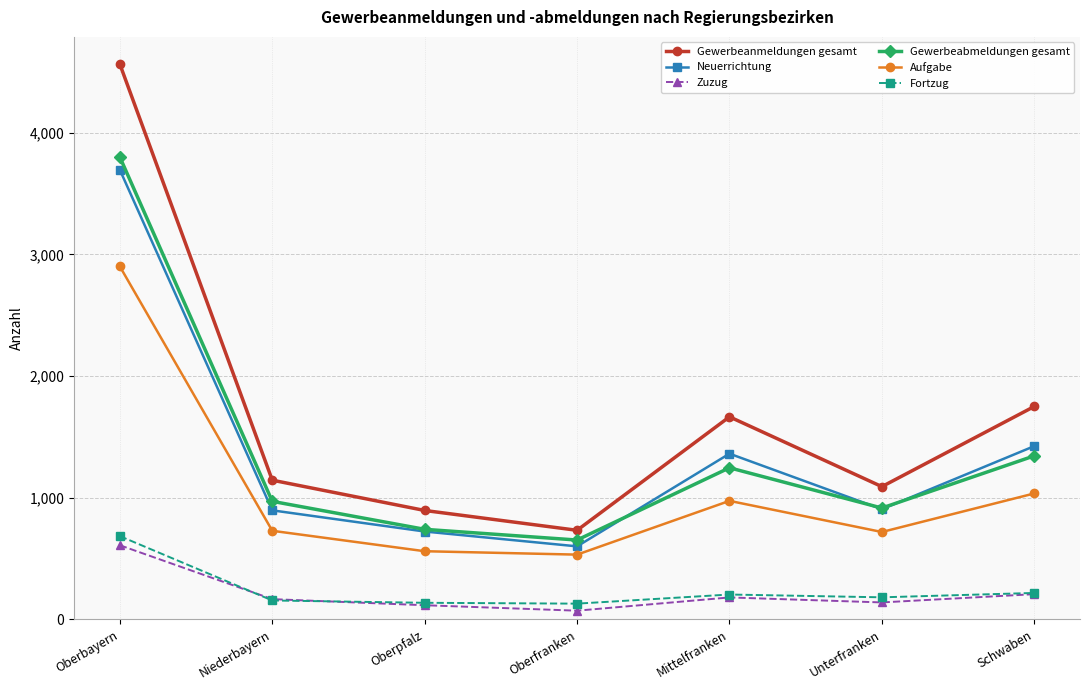

True or false: Zuzug and Gewerbeabmeldungen gesamt intersect in this chart.

False